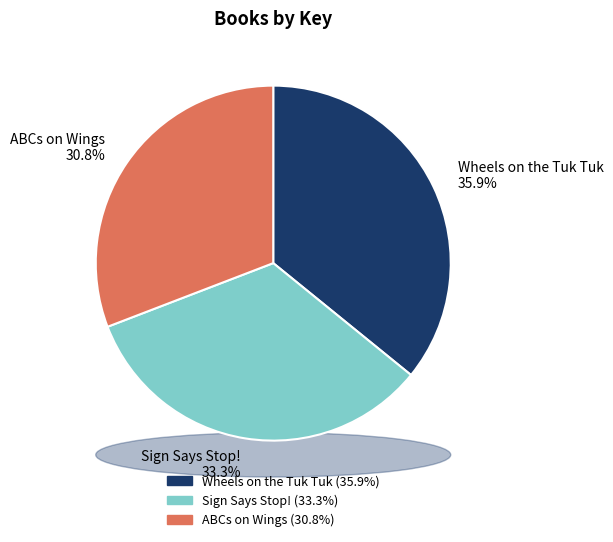

To the nearest percent, what portion does ABCs on Wings represent?

31%